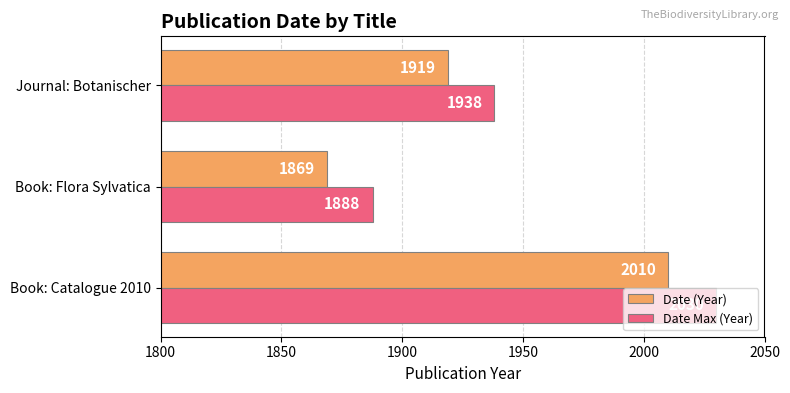

Where is Date (Year) nearest to the value 1939?

Journal: Botanischer